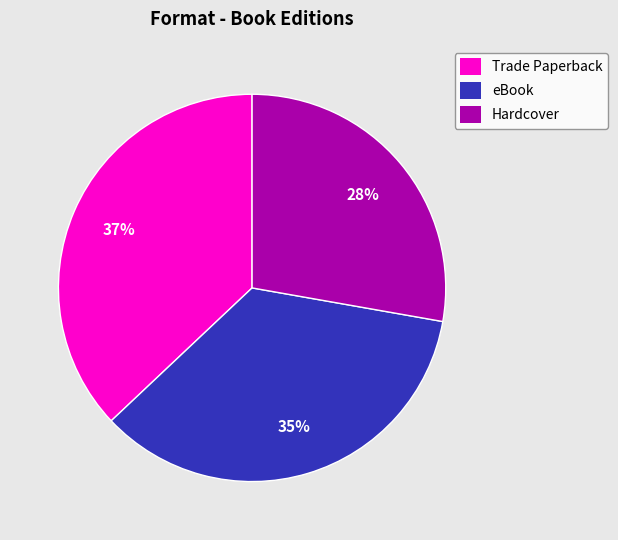

To the nearest percent, what is the difference between the largest and smallest slice percentages?

9%